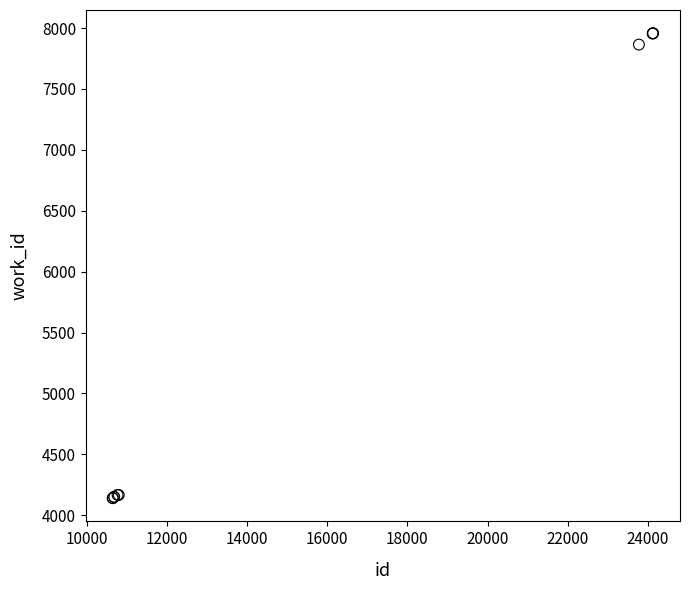

What Y value in the scatter plot is closest to 6049?

7864